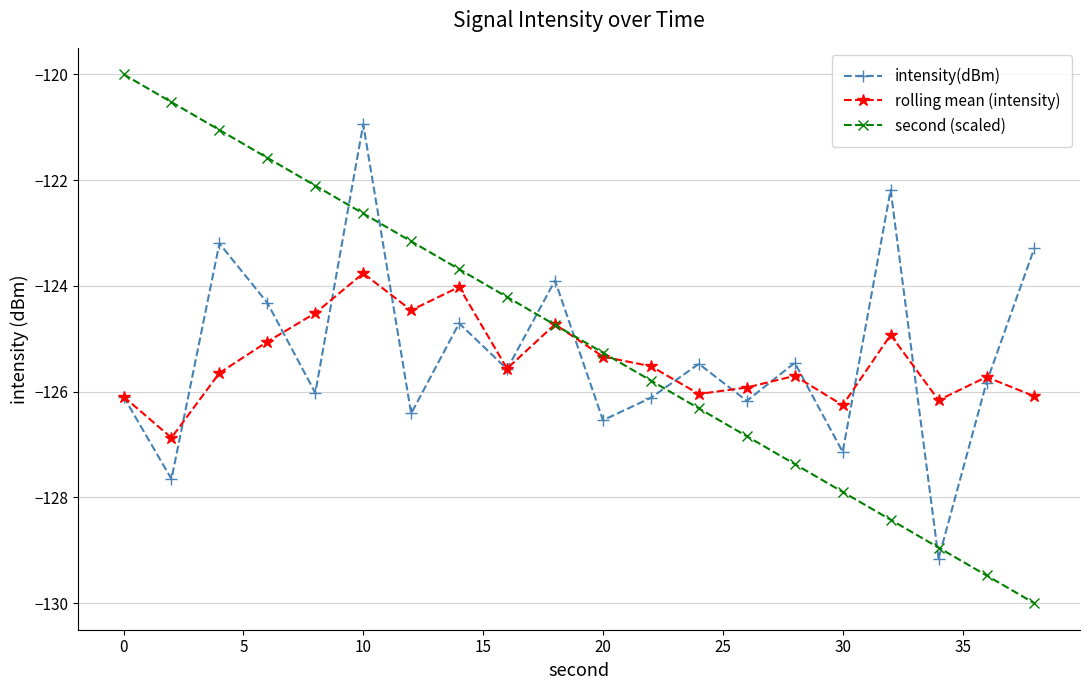

True or false: rolling mean (intensity) and second (scaled) cross at least once.

True